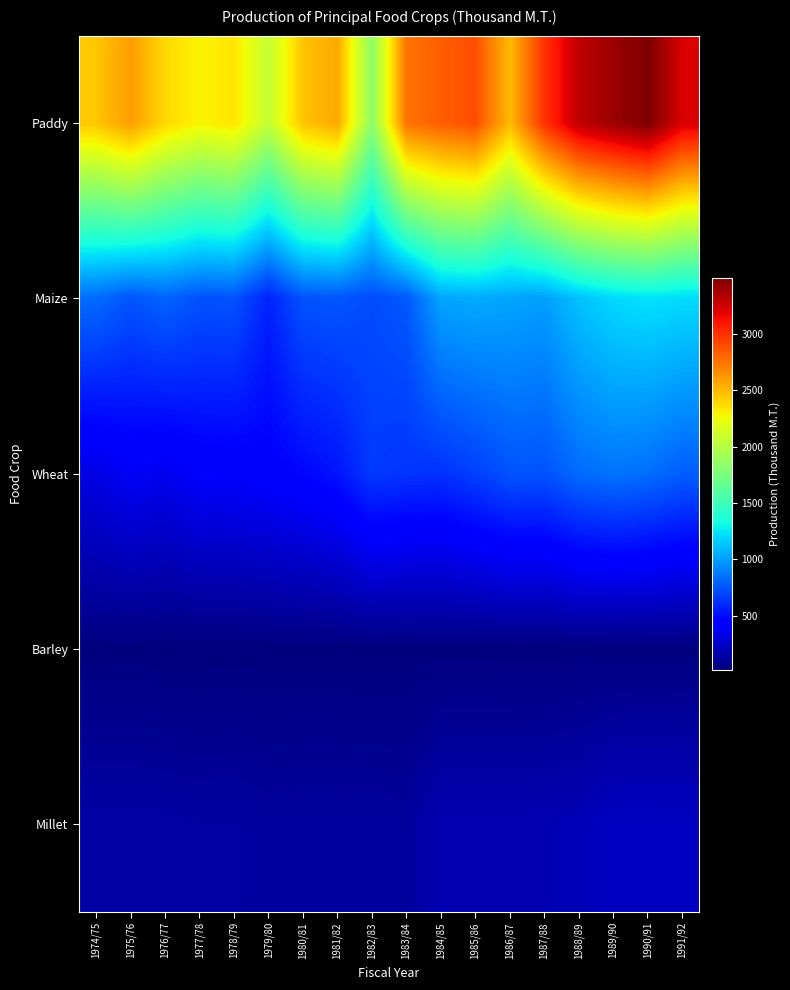

Which series has the largest range (max minus min)?

Paddy